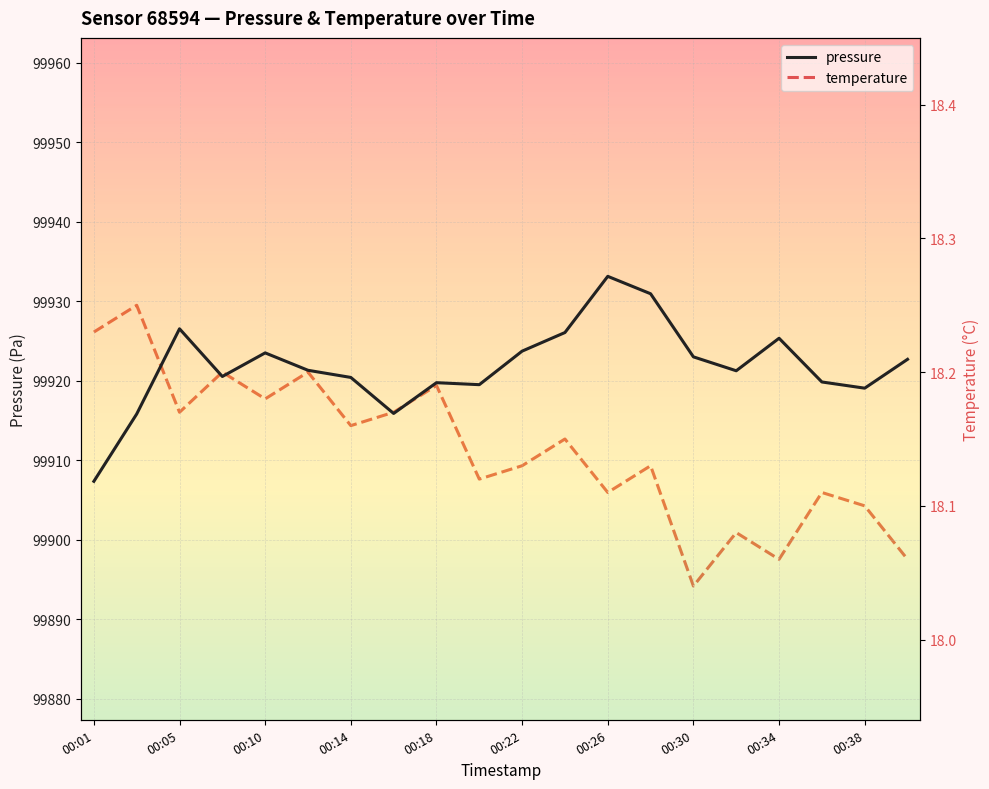

What is the value of the temperature point at the 7th from the left?

18.2